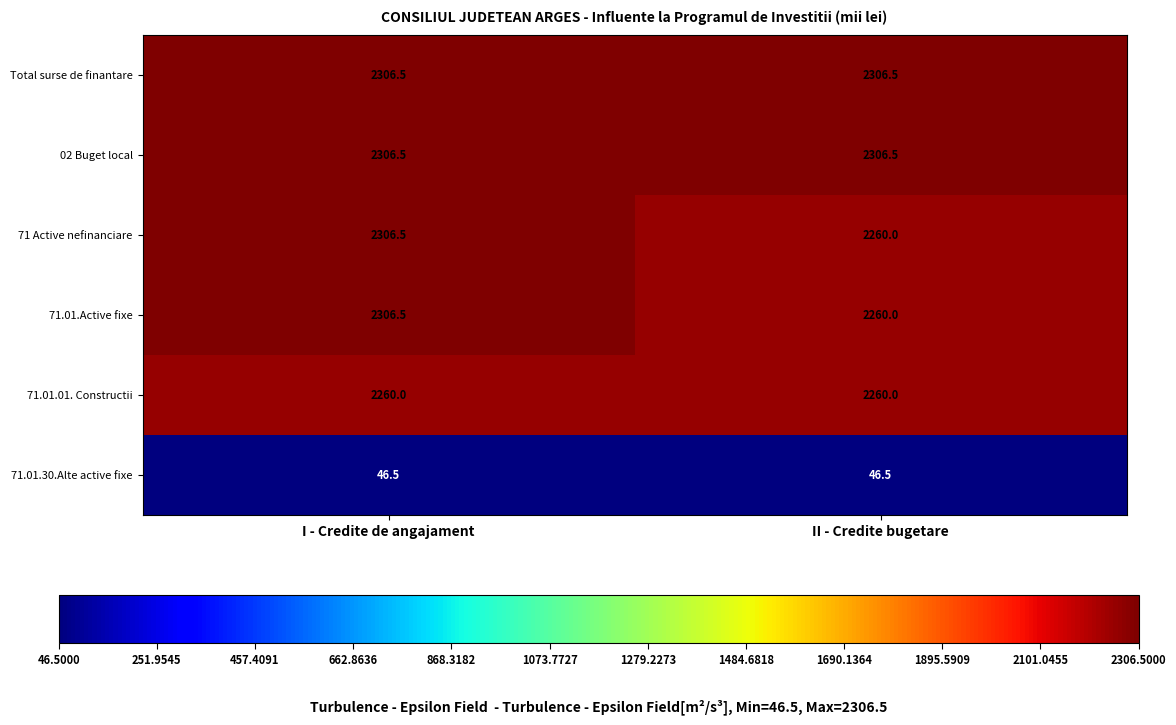

What is the minimum value for 71 Active nefinanciare?

2260.0